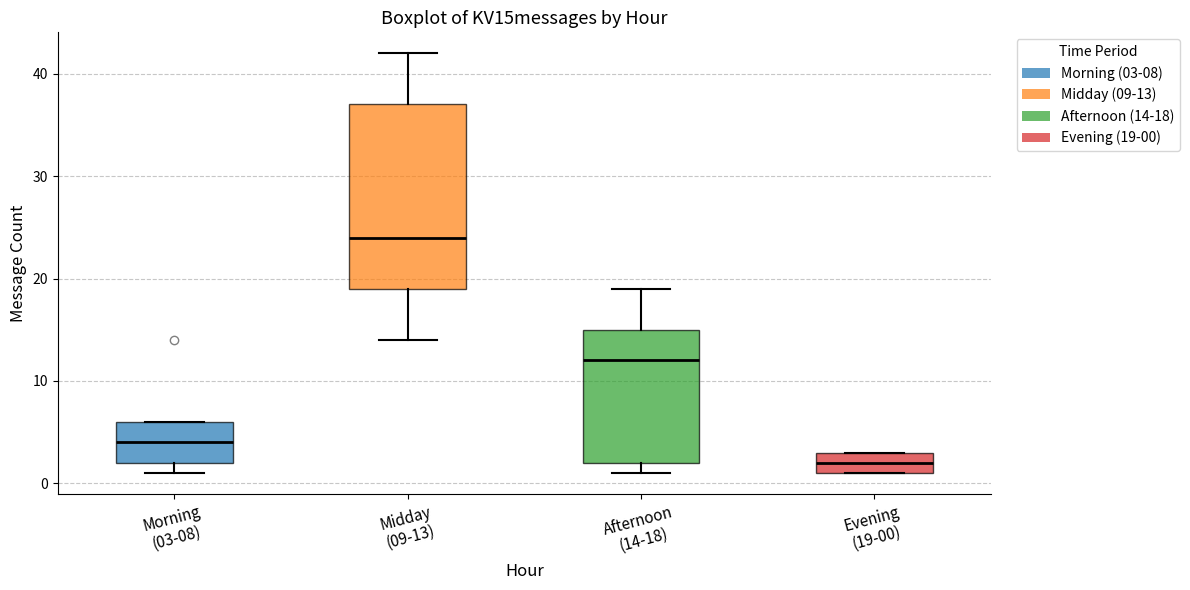

Reading left to right, read every box against the y-axis: the position of its median line, the range the box covers, and the ends of its whiskers. The values are not printed on the chart, so give them approximately, as read against the axis.

Morning (03-08): median 4, box 2 to 6, whiskers 1 to 6
Midday (09-13): median 24, box 19 to 37, whiskers 14 to 42
Afternoon (14-18): median 12, box 2 to 15, whiskers 1 to 19
Evening (19-00): median 2, box 1 to 3, whiskers 1 to 3